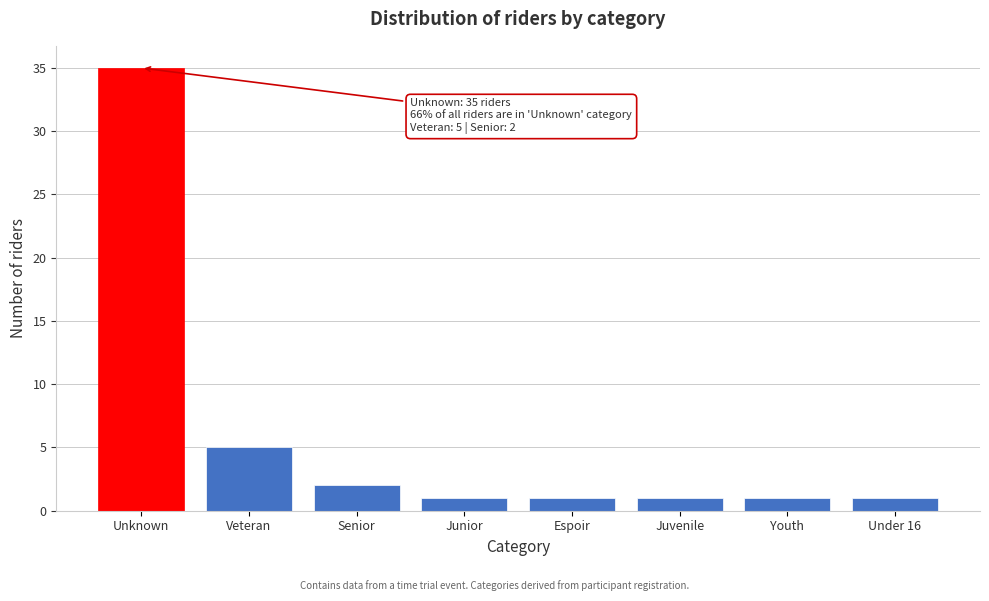

Reading left to right, list all the values displayed in this chart.

35	5	2	1	1	1	1	1